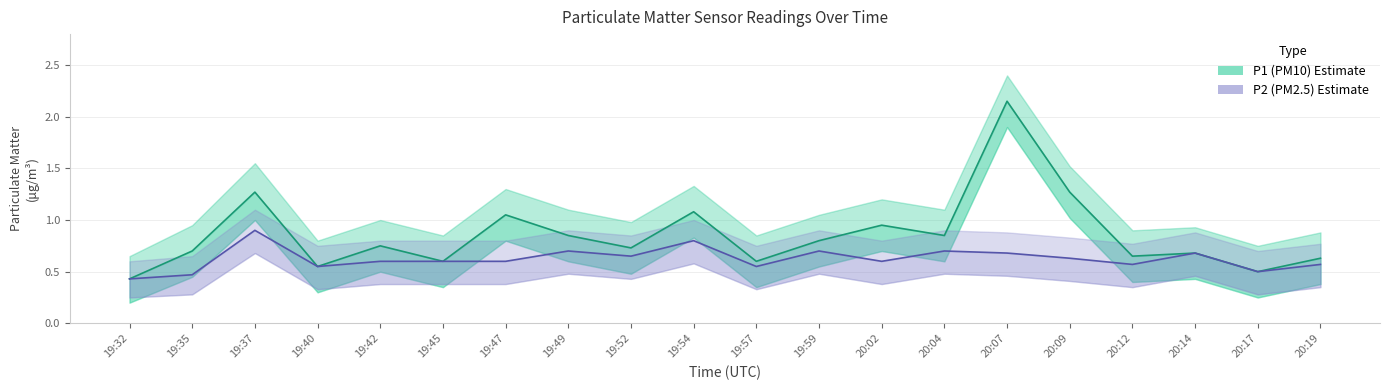

What are all the series names shown in the legend?

P1 (PM10), P2 (PM2.5)